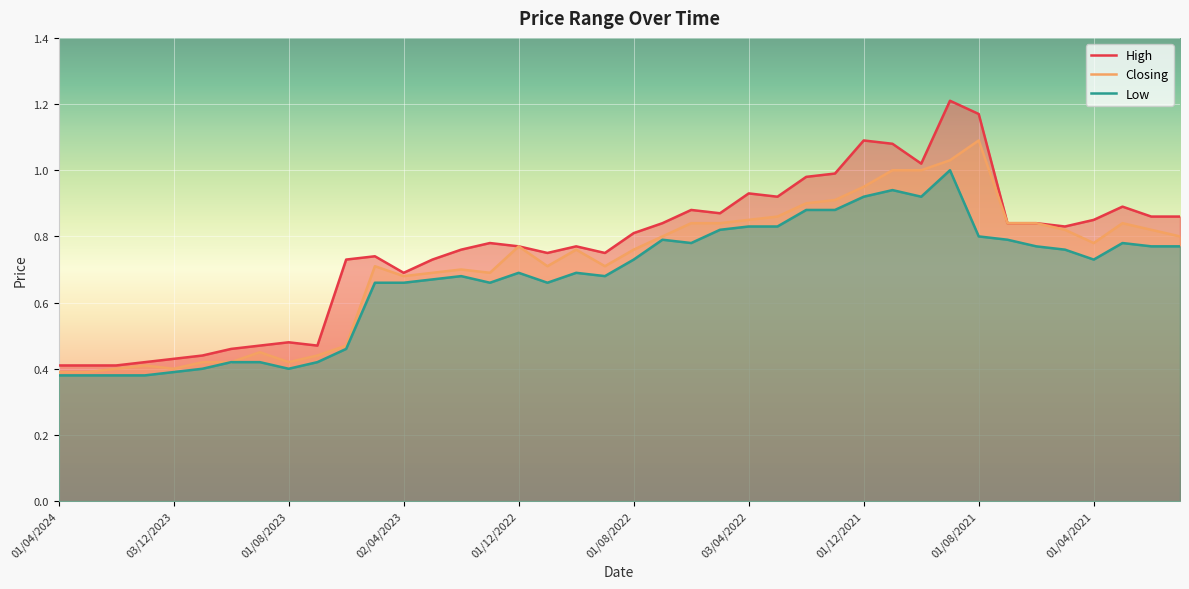

Where is the first local minimum for Closing?

03/12/2023